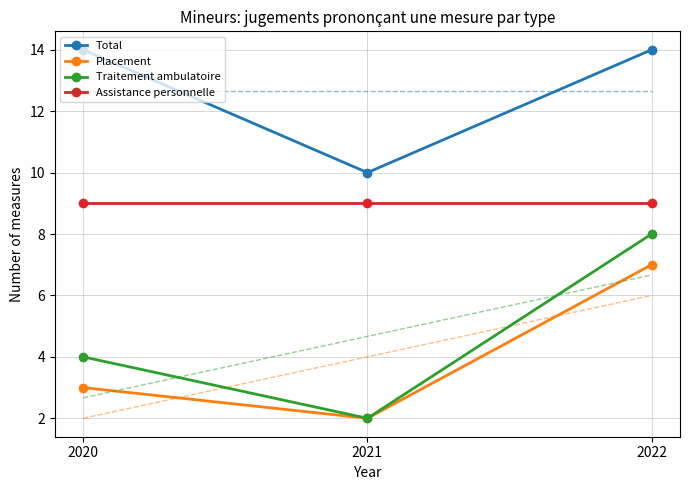

Reading left to right, extract all data points from this chart.

Total: 2020=14	2021=10	2022=14
Placement: 2020=3	2021=2	2022=7
Traitement ambulatoire: 2020=4	2021=2	2022=8
Assistance personnelle: 2020=9	2021=9	2022=9